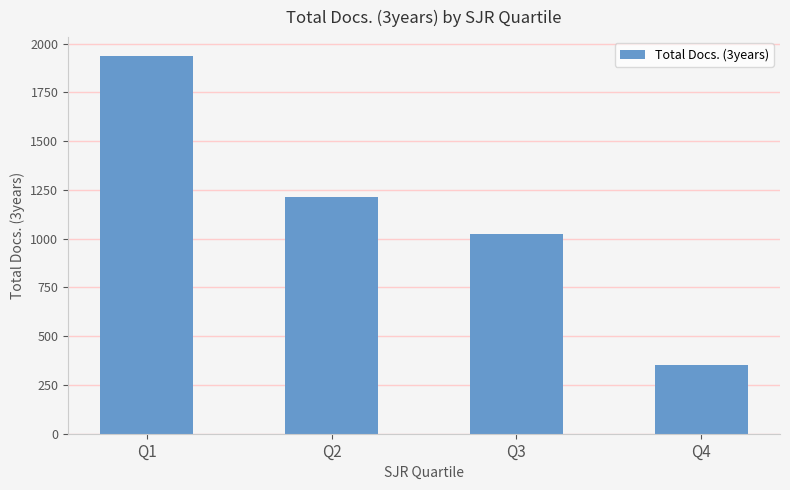

List the labels in order of value, smallest first.

Q4, Q3, Q2, Q1